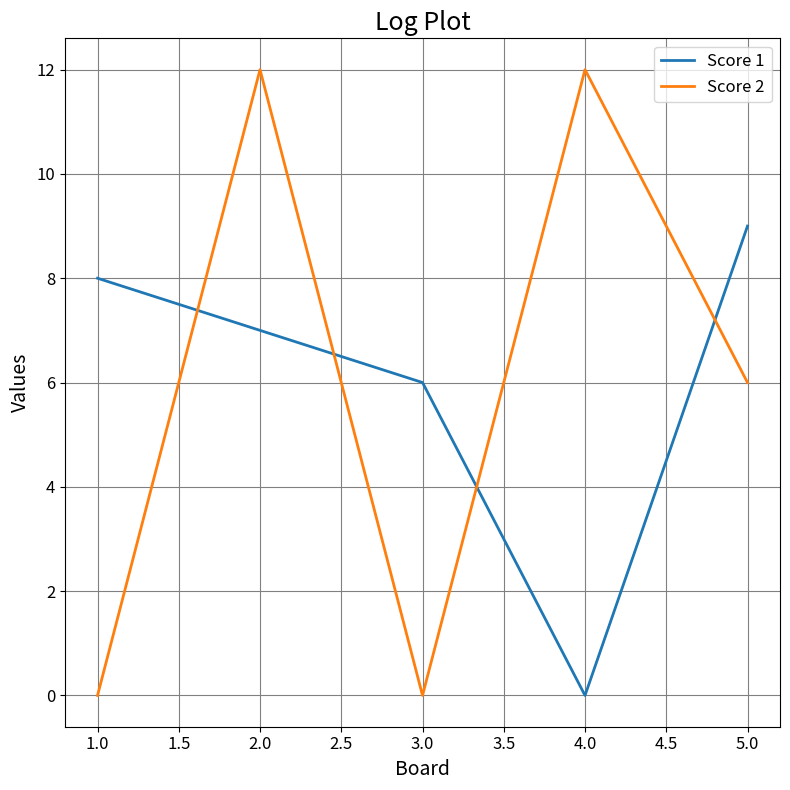

How many interior local valleys does the Score 2 series have?

1